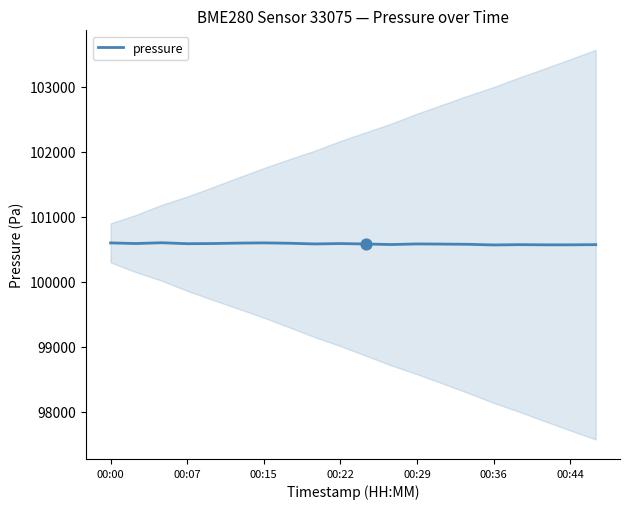

Is it true that pressure equals 100599.0 at 00:00?

True